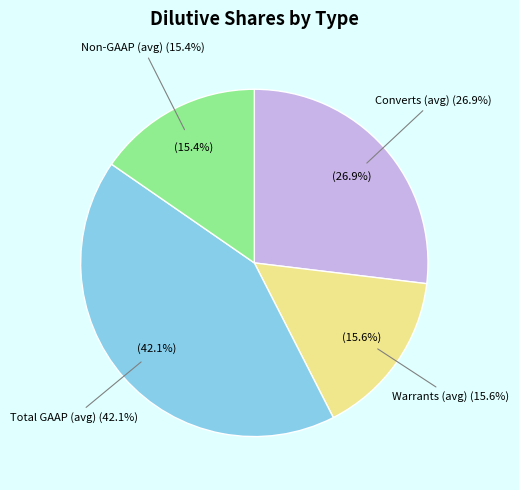

Is it true that 150 is 8% of the pie?

True